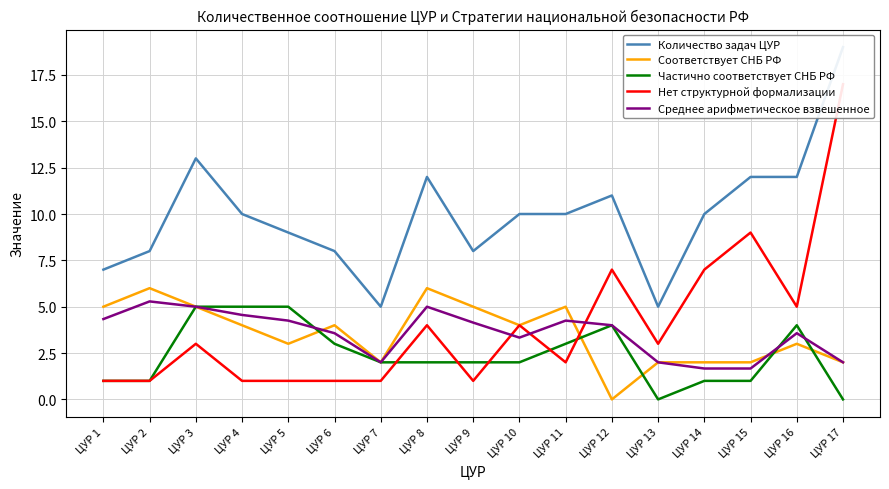

True or false: Соответствует СНБ РФ has a value of 5.0 at ЦУР 3.

True